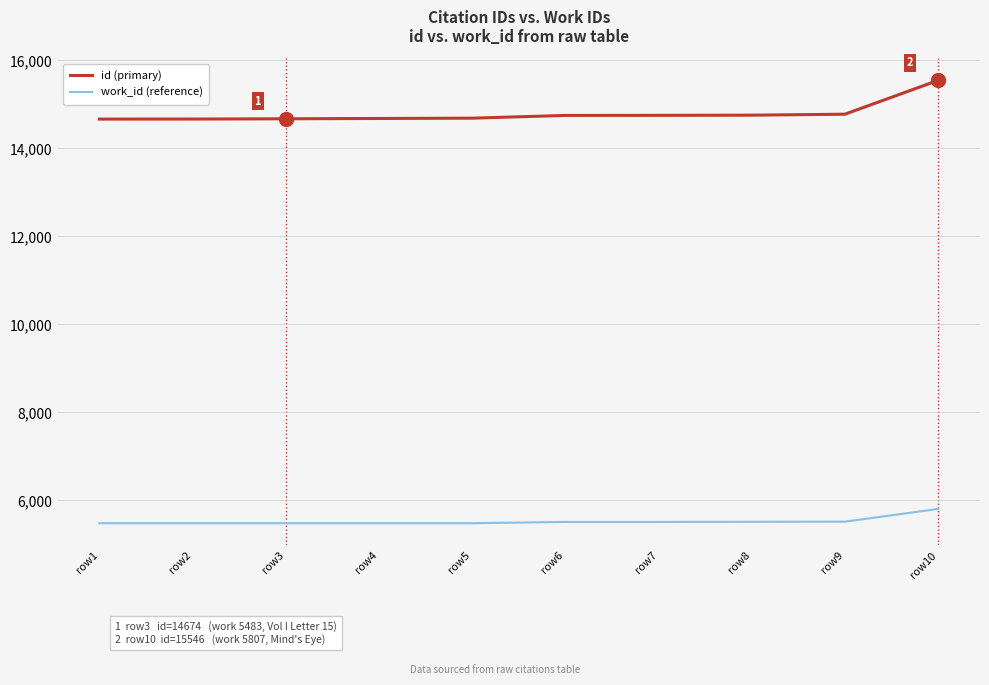

What is the greatest value displayed?

15546